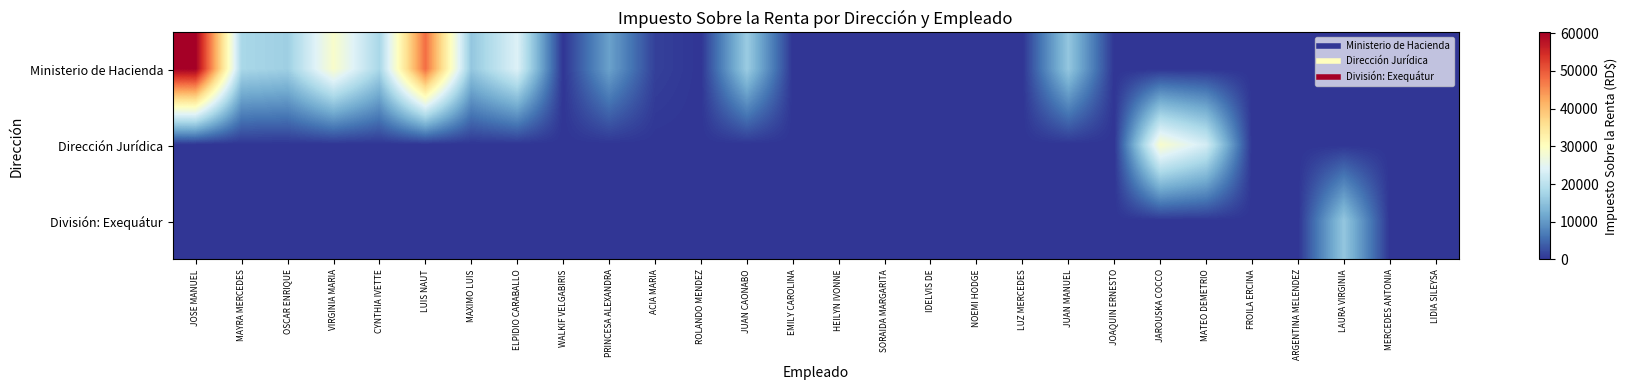

Between HEILYN IVONNE and JUAN MANUEL, which series saw the biggest shift?

Ministerio de Hacienda